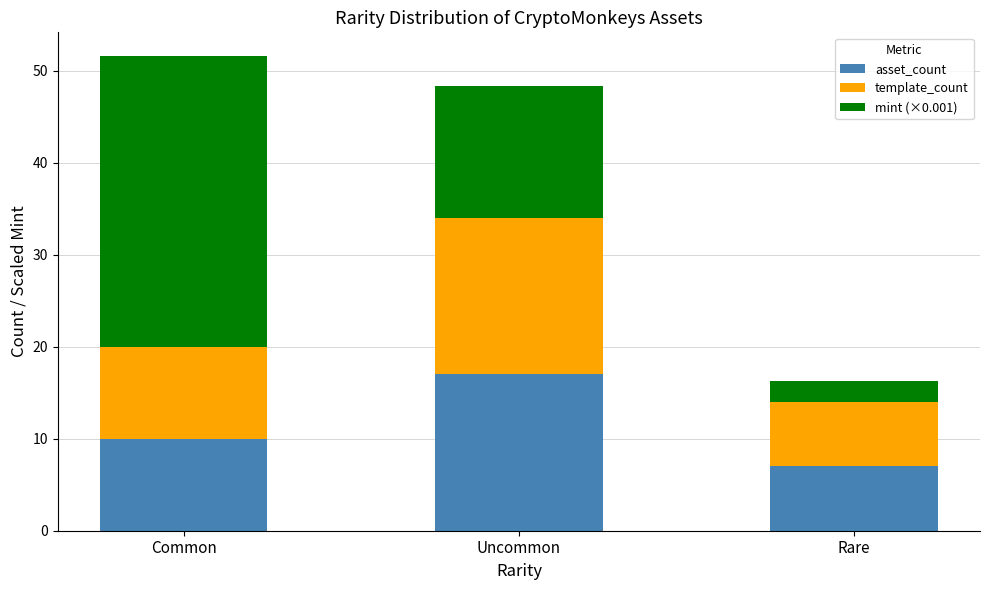

What is the lowest value of the asset_count series?

7.0